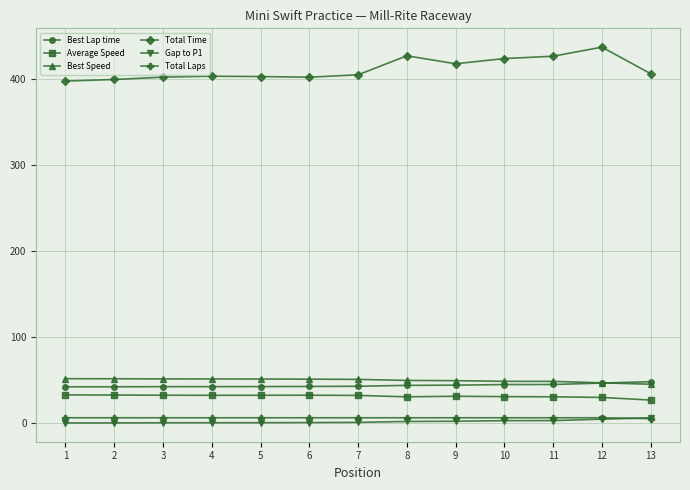

What is the value of the Total Time point at the 5th from the left?

402.8